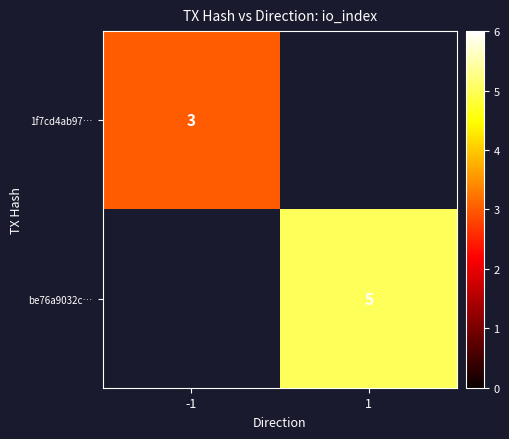

Is it true that be76a9032c… equals 9 at 1?

False